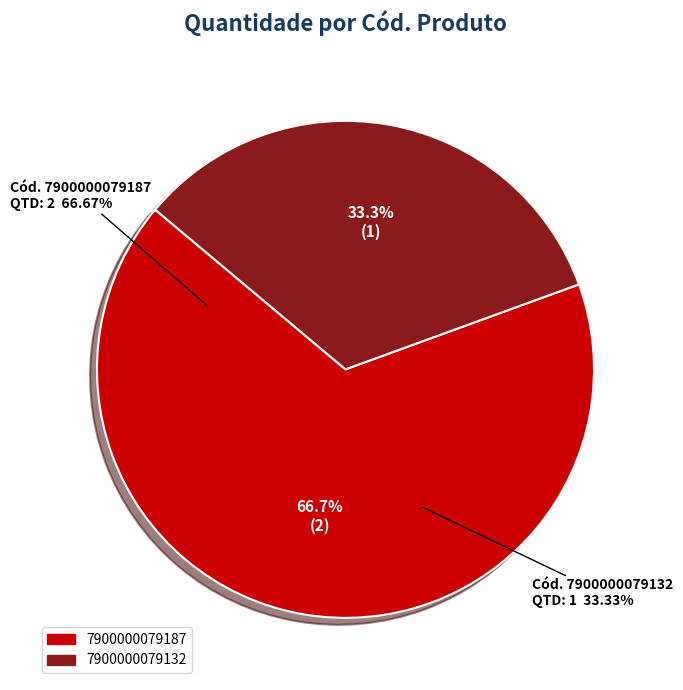

Count the number of slices in the pie.

2